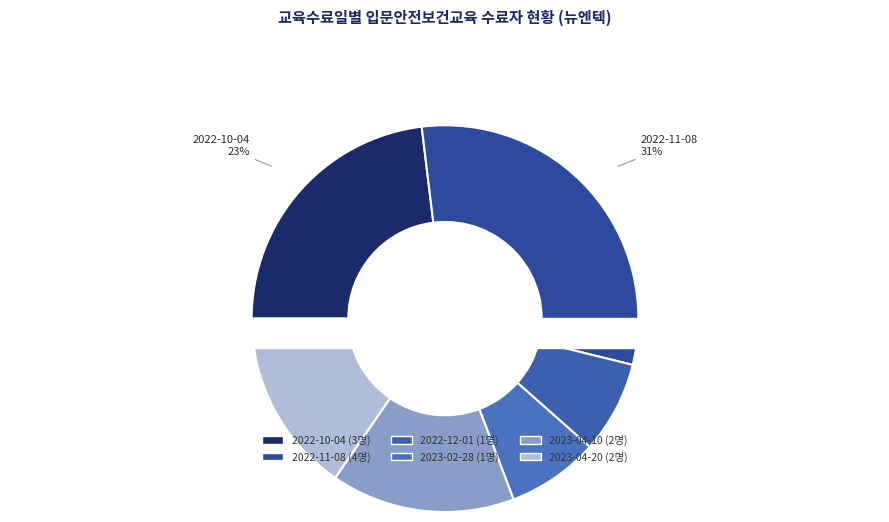

How many slices are in this pie chart?

6